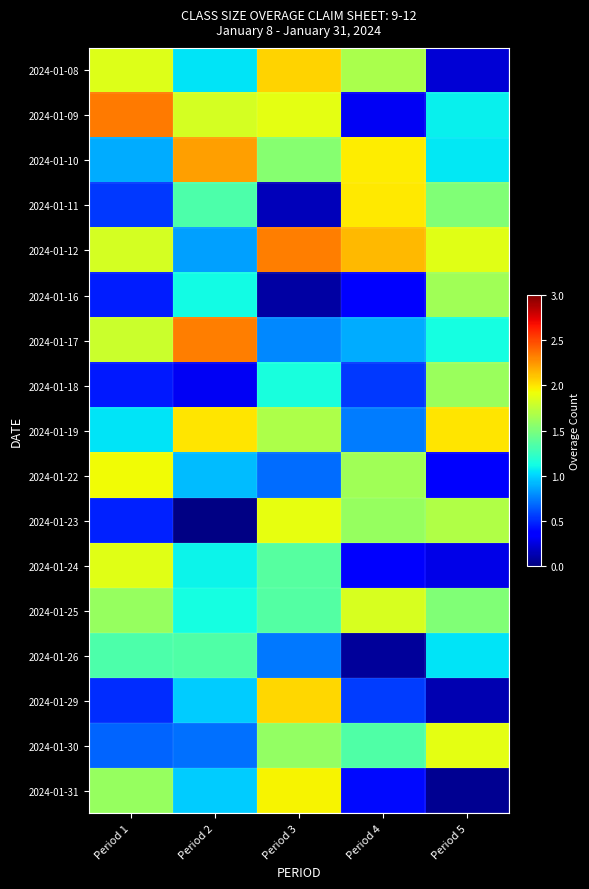

At which category is the sum across all series the highest?

Period 3